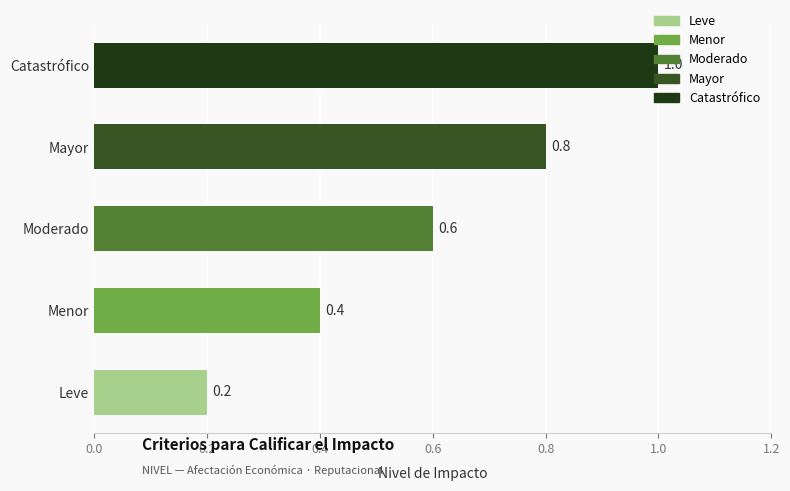

The chart shows a value of 0.6 at Moderado. True or false?

True